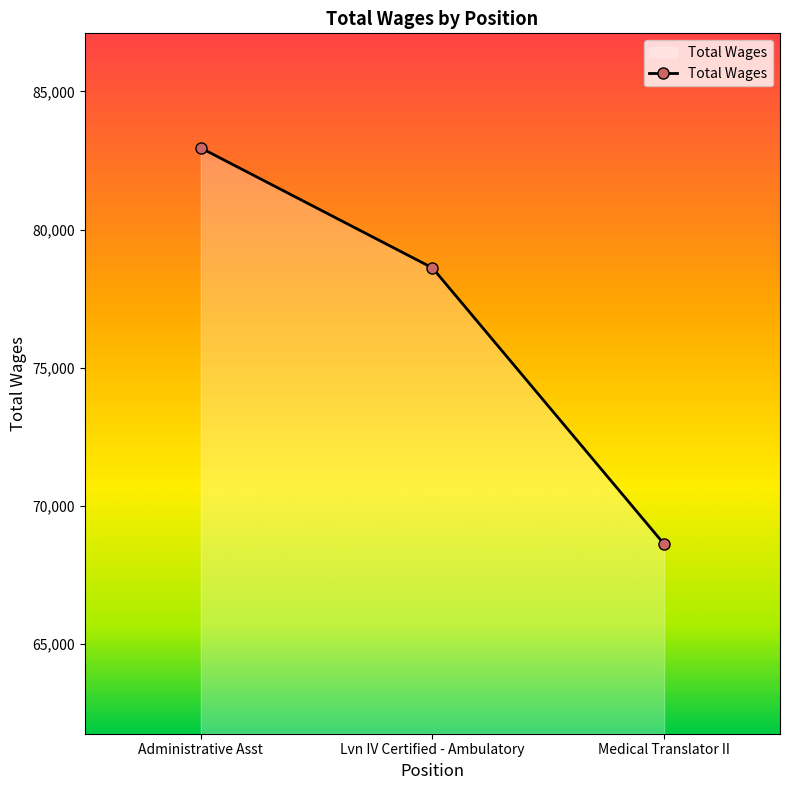

What is the sum of all values?

230186